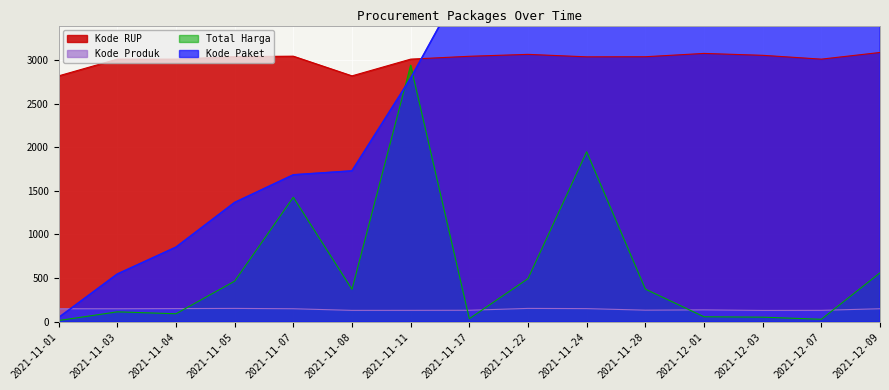

How many lines are shown in the chart?

4